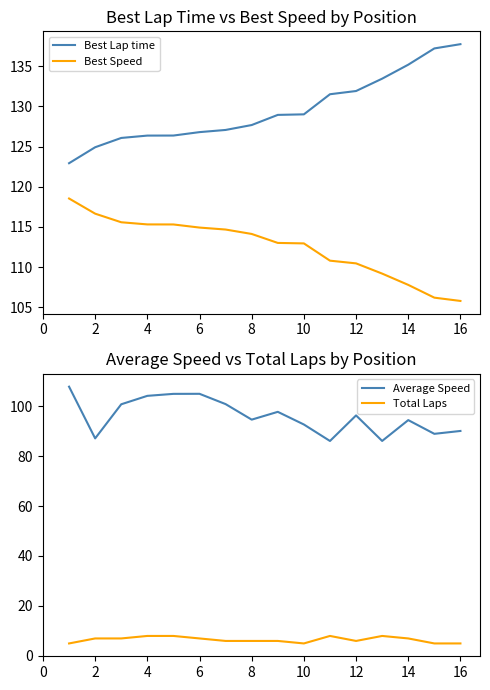

True or false: Total Laps has a value of 11.0 at 10.

False